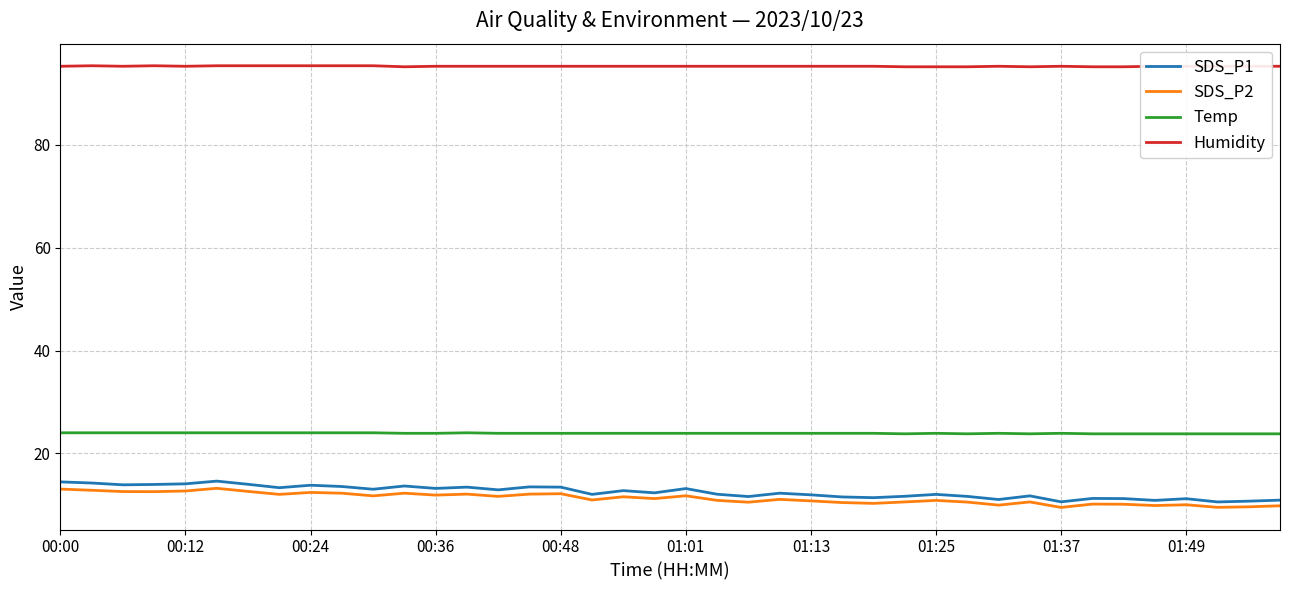

How many lines are shown in the chart?

4